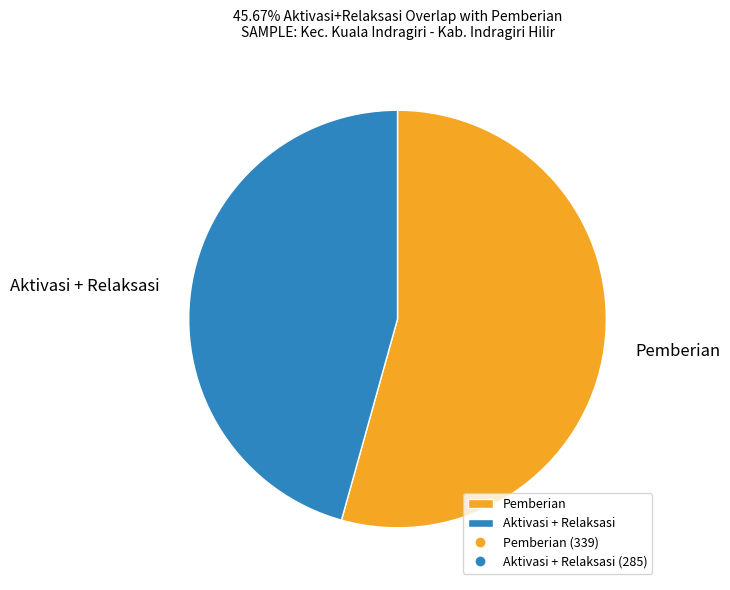

True or false: Pemberian accounts for 54% of the total.

True